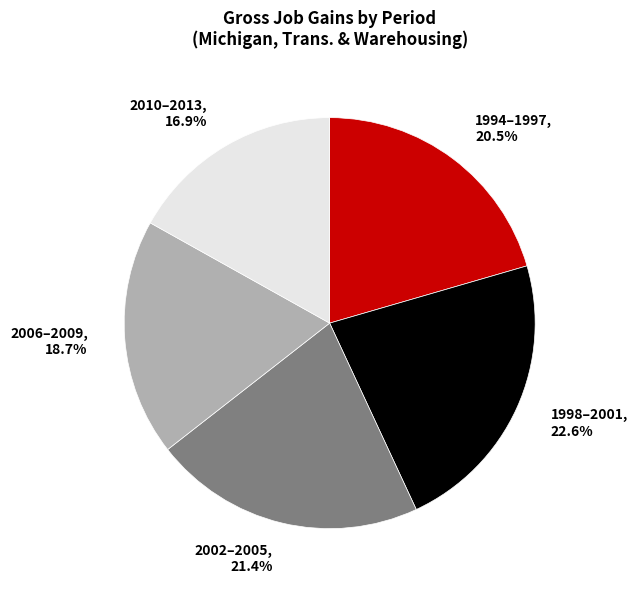

How many slices are in this pie chart?

5